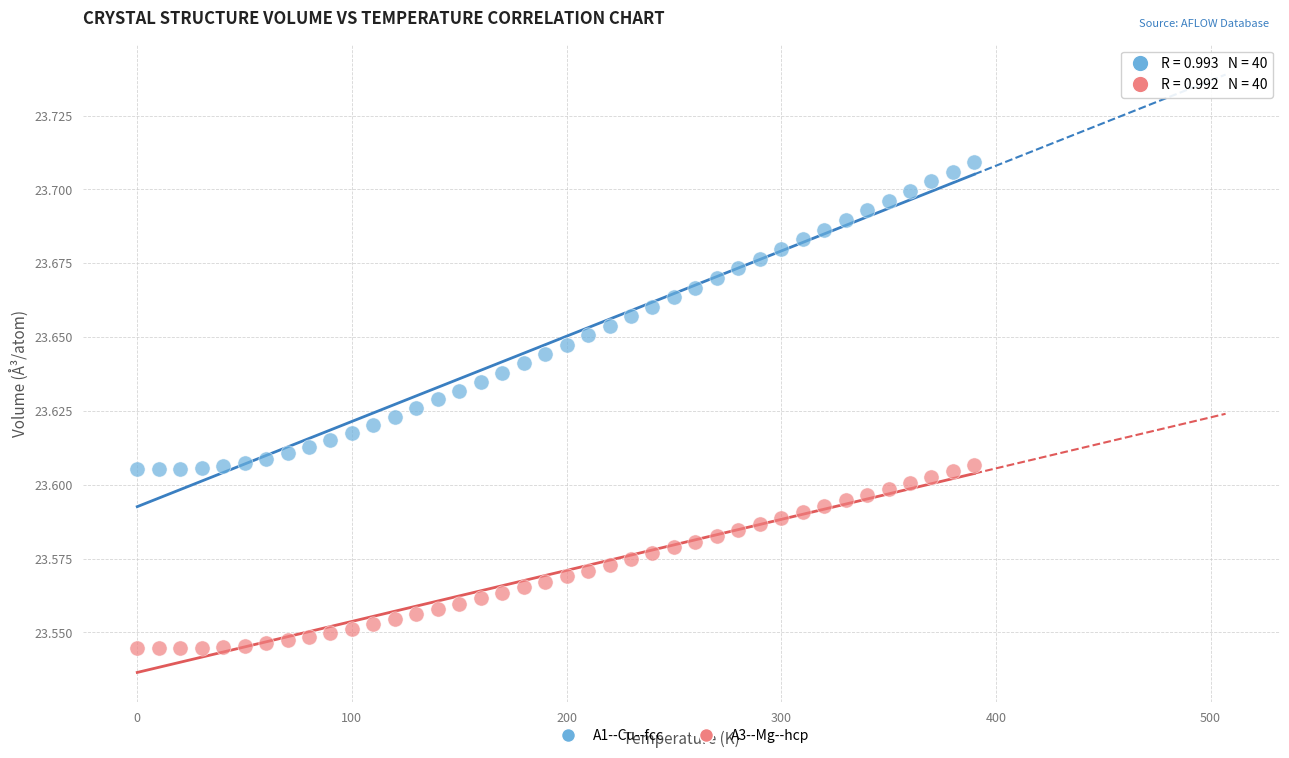

Across all data points, what is the range of X values (max minus min)?

390.0